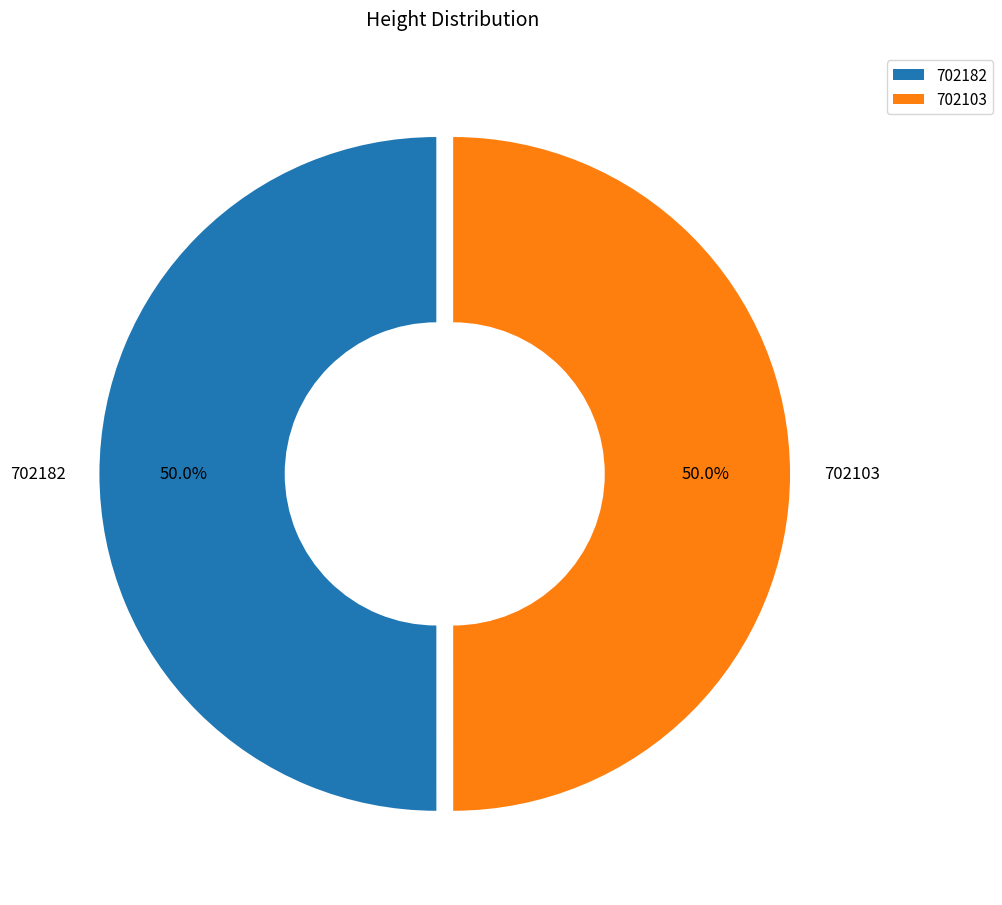

Do 702182 and 702103 together represent more than half of the pie?

Yes